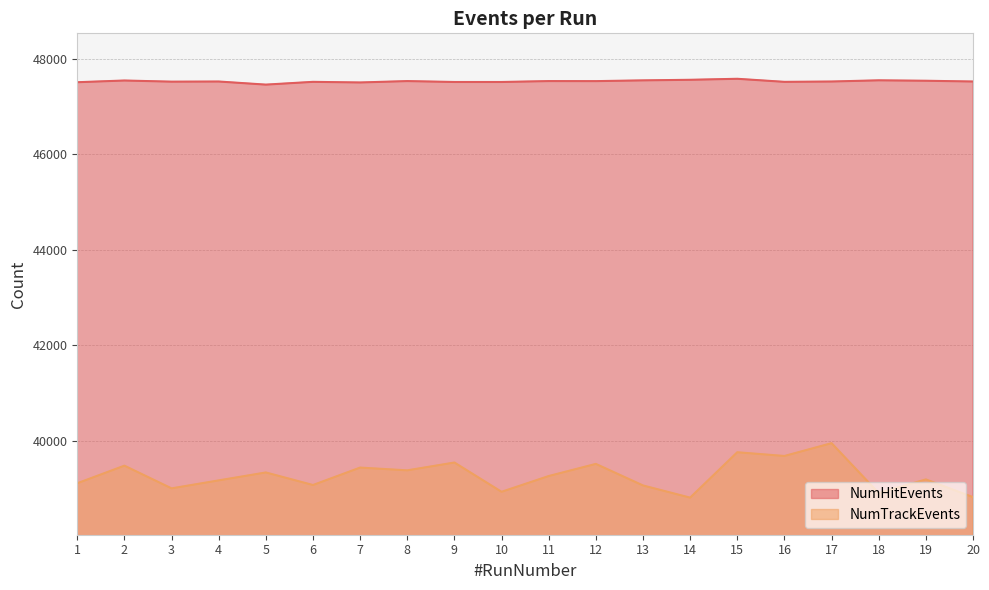

What are all the series names shown in the legend?

NumHitEvents, NumTrackEvents